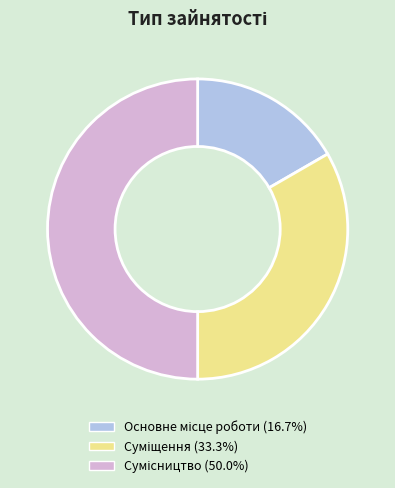

True or false: Сумісництво accounts for 65% of the total.

False